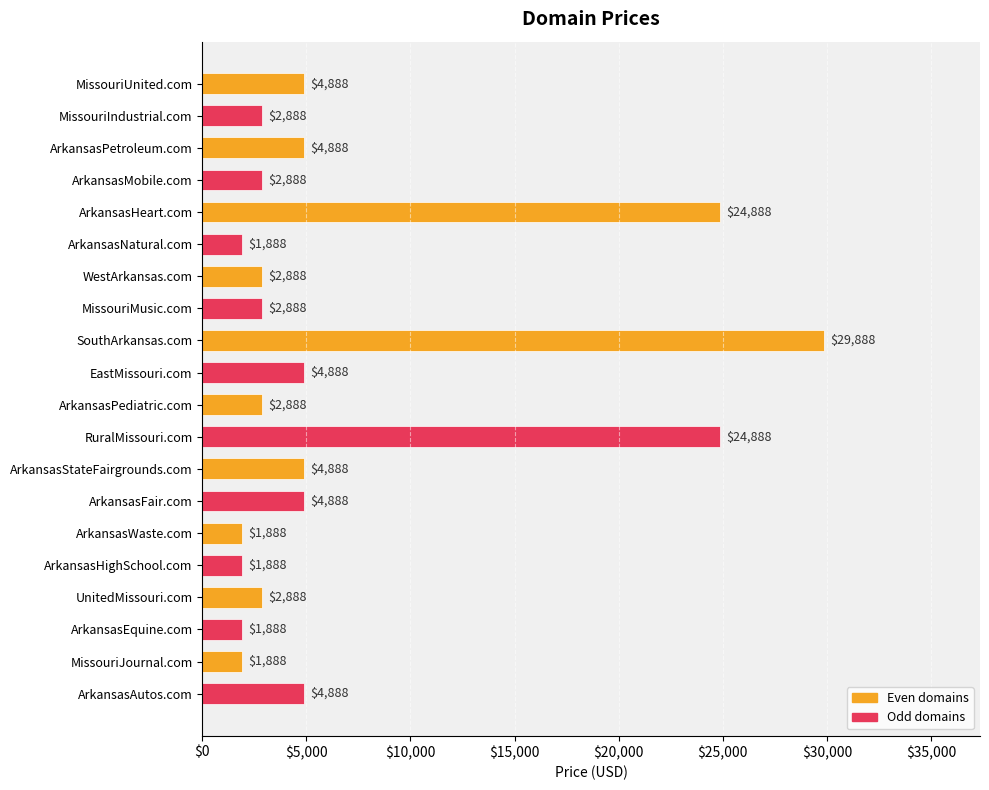

True or false: the data shows 1016 at ArkansasStateFairgrounds.com.

False